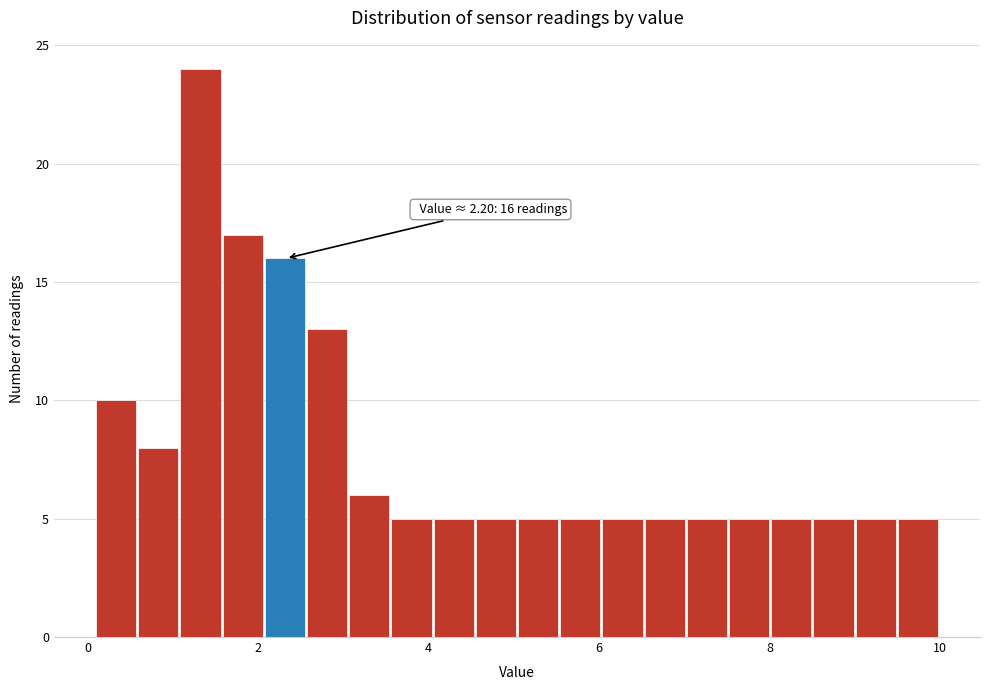

Around what value on the x-axis is the tallest bar? Give the approximate position of its centre, as read against the axis.

1.4